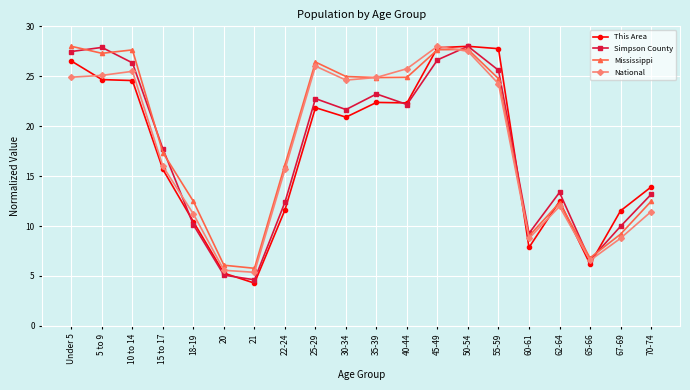

How many series are shown in this chart?

4